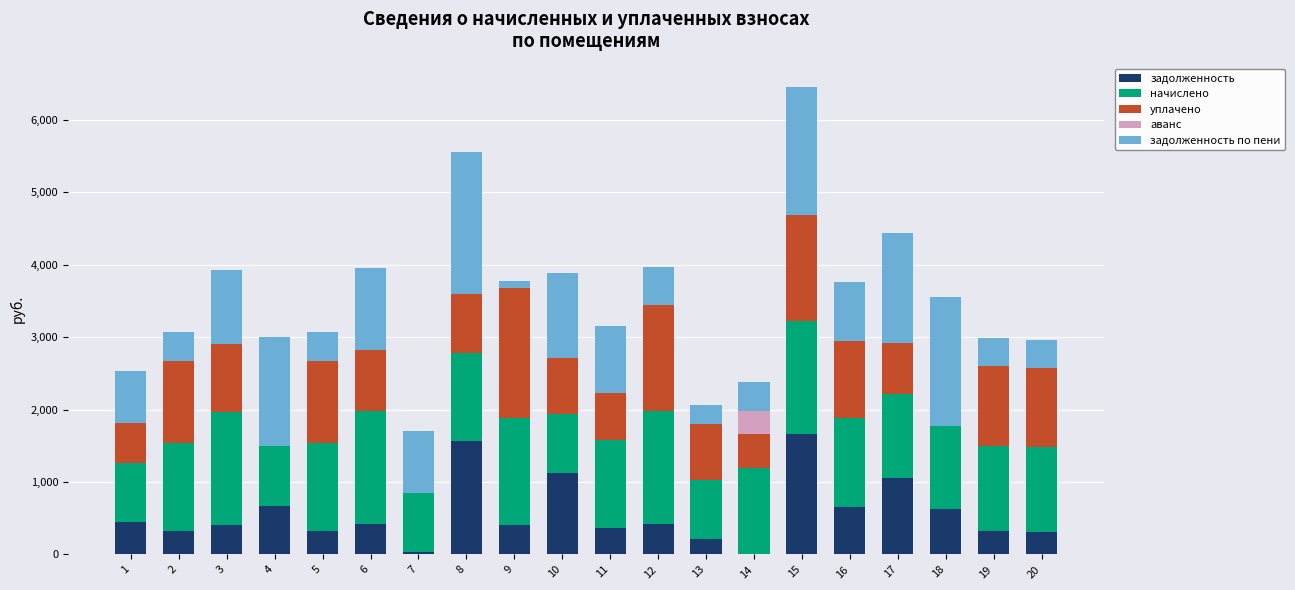

Does the chart contain stacked bars?

Yes